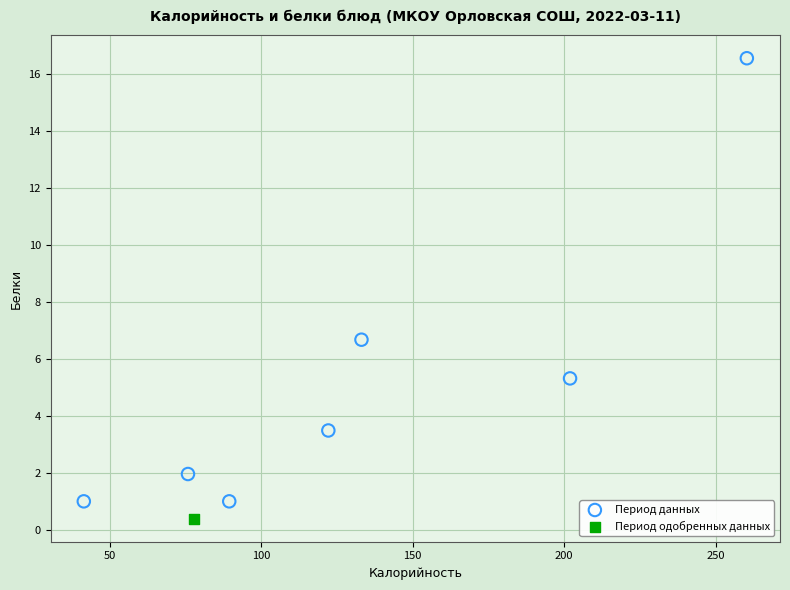

What are all the series names shown in the legend?

Период данных, Период одобренных данных